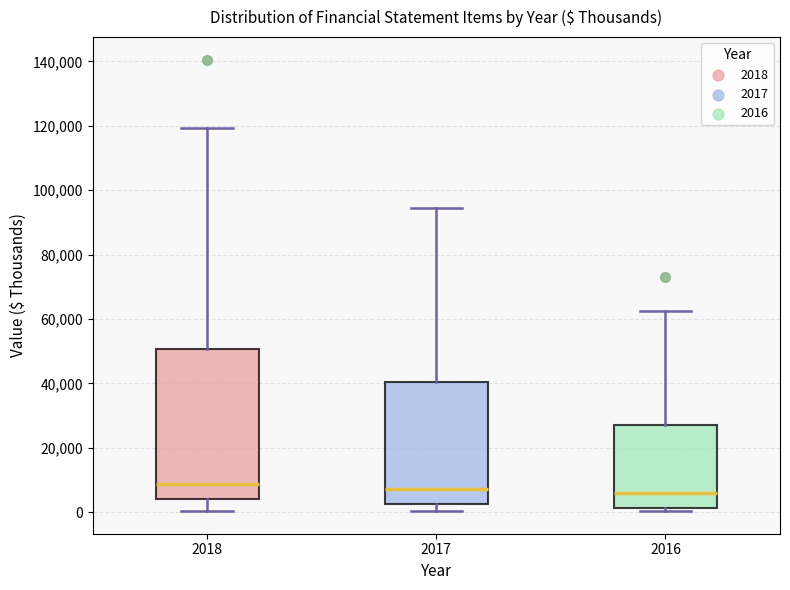

Reading left to right, transcribe this box plot: for each box, give where its median line is, the range the box spans, and where its two whiskers end, as read against the y-axis. The values are not printed on the chart, so give them approximately, as read against the axis.

2018: median 8000, box 4000 to 50000, whiskers 0 to 120000
2017: median 8000, box 2000 to 40000, whiskers 0 to 94000
2016: median 6000, box 2000 to 28000, whiskers 0 to 62000